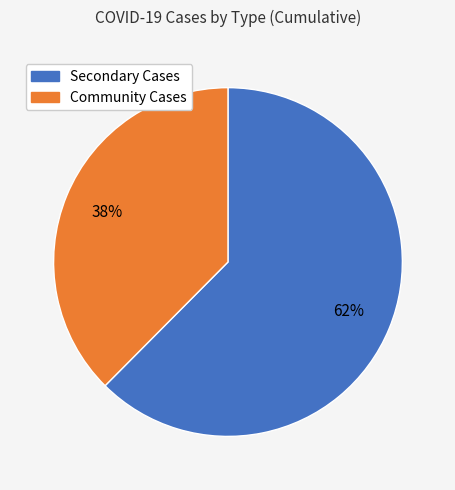

Does any single category account for the majority?

Yes